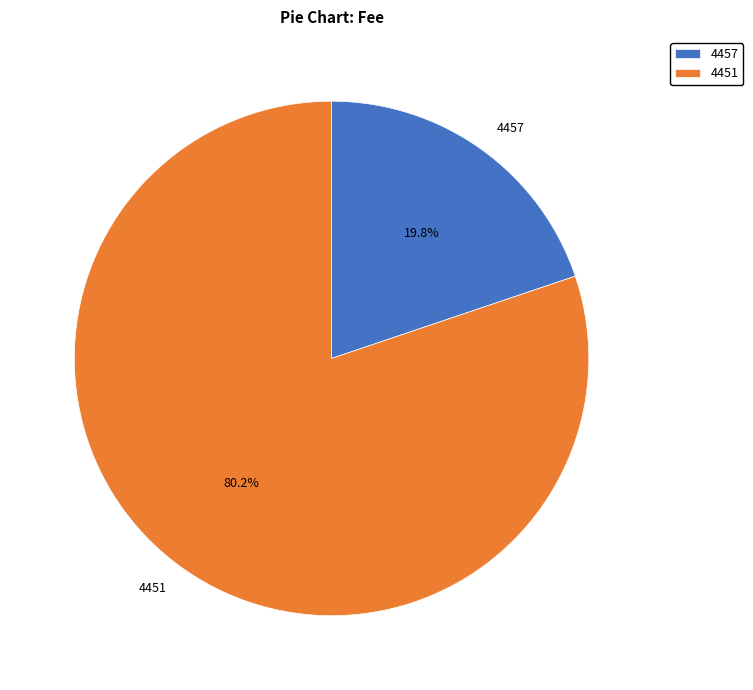

Does 4457 represent more than half of the total?

No